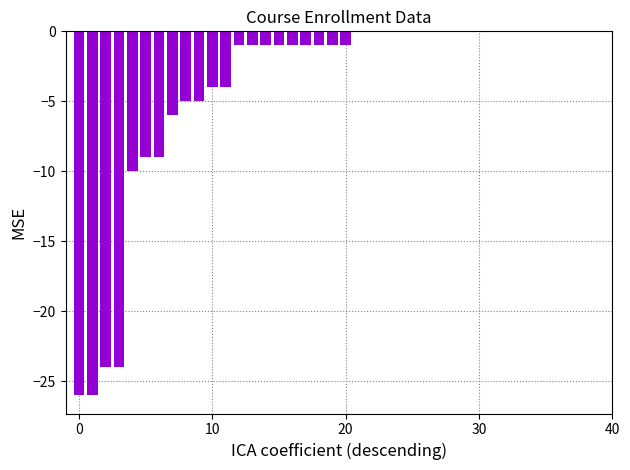

Reading left to right, list all the values displayed in this chart.

-26	-26	-24	-24	-10	-9	-9	-6	-5	-5	-4	-4	-1	-1	-1	-1	-1	-1	-1	-1	-1	0	0	0	0	0	0	0	0	0	0	0	0	0	0	0	0	0	0	0